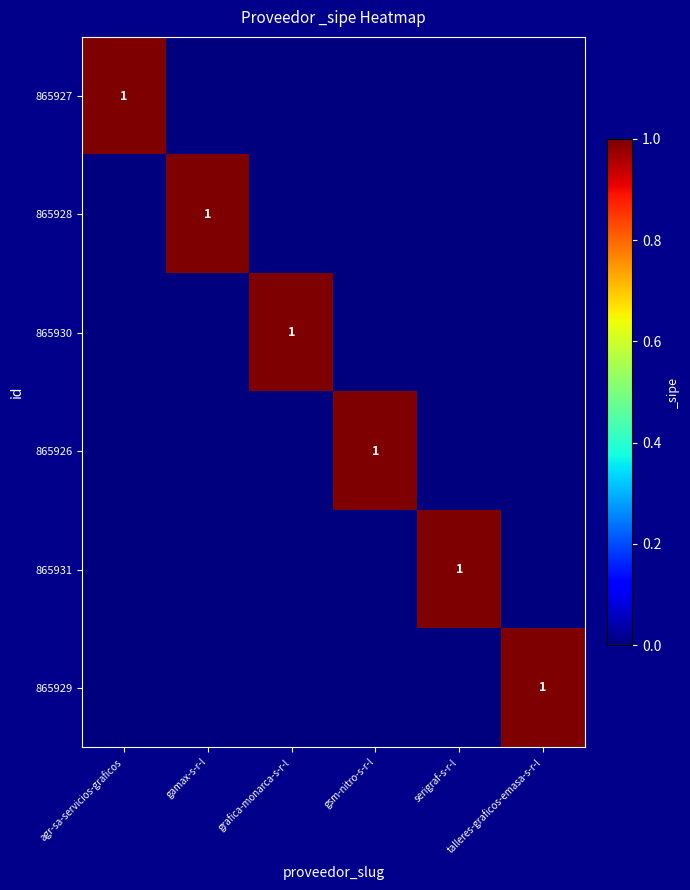

Rank the series at gamax-s-r-l from highest to lowest value.

865928, 865927, 865930, 865926, 865931, 865929